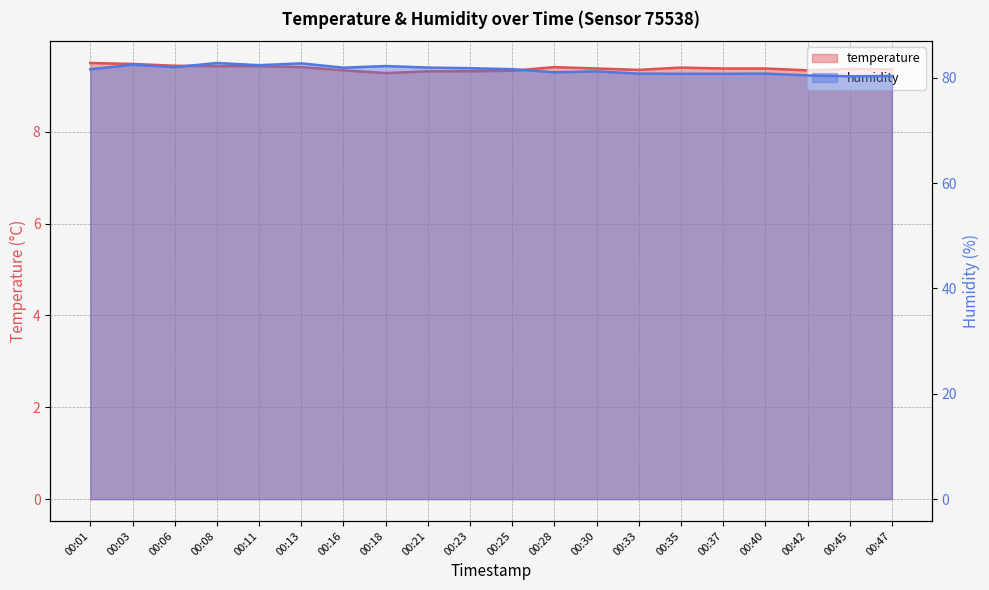

Reading left to right, list all the values displayed in this chart.

temperature: 00:01=9.5	00:03=9.5	00:06=9.4	00:08=9.4	00:11=9.4	00:13=9.4	00:16=9.3	00:18=9.3	00:21=9.3	00:23=9.3	00:25=9.3	00:28=9.4	00:30=9.4	00:33=9.3	00:35=9.4	00:37=9.4	00:40=9.4	00:42=9.3	00:45=9.4	00:47=9.4
humidity: 00:01=81.6	00:03=82.5	00:06=82.0	00:08=82.8	00:11=82.4	00:13=82.7	00:16=81.9	00:18=82.2	00:21=81.9	00:23=81.8	00:25=81.6	00:28=81.0	00:30=81.2	00:33=80.8	00:35=80.8	00:37=80.8	00:40=80.8	00:42=80.5	00:45=80.3	00:47=80.3